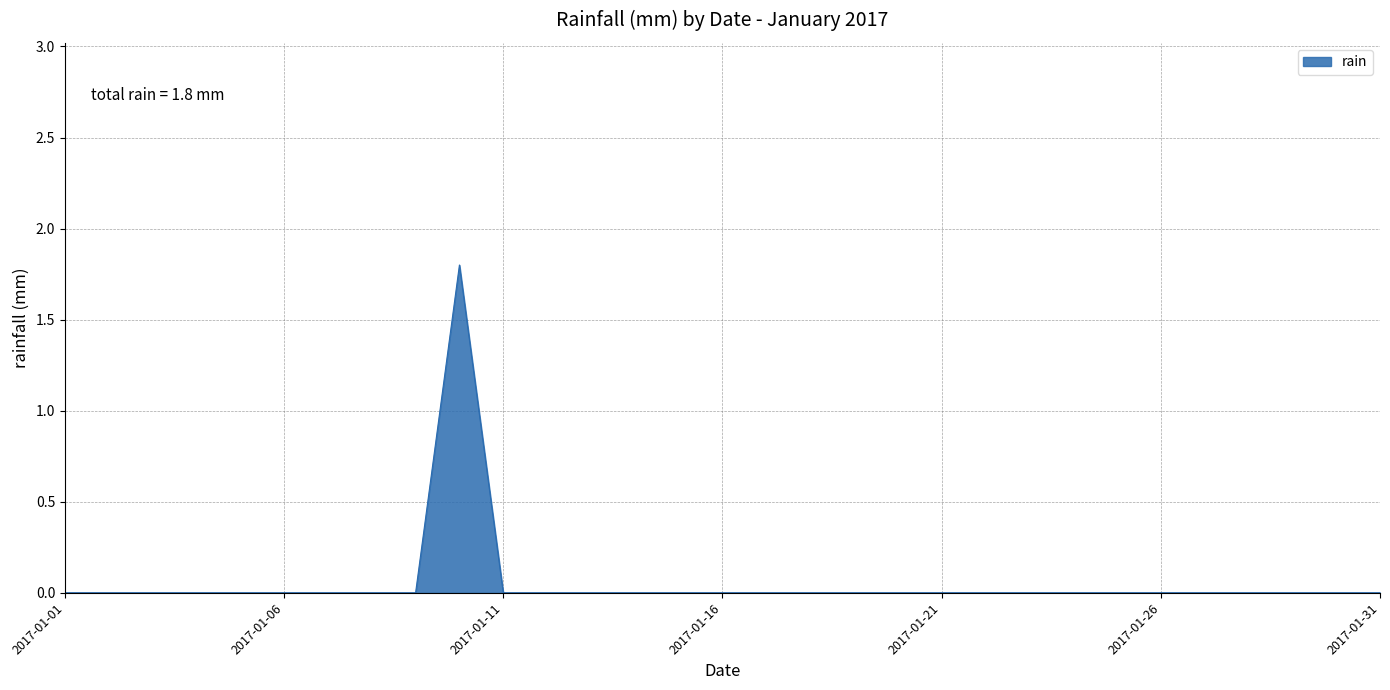

True or false: the data has more than 0 interior local peaks.

True